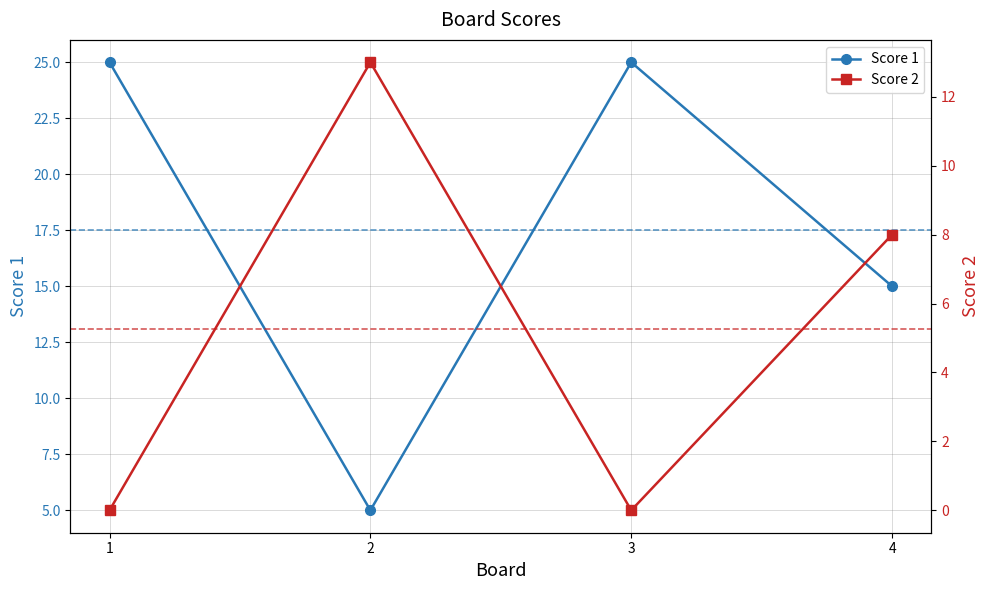

Which has a higher value, 4 or 2?

4